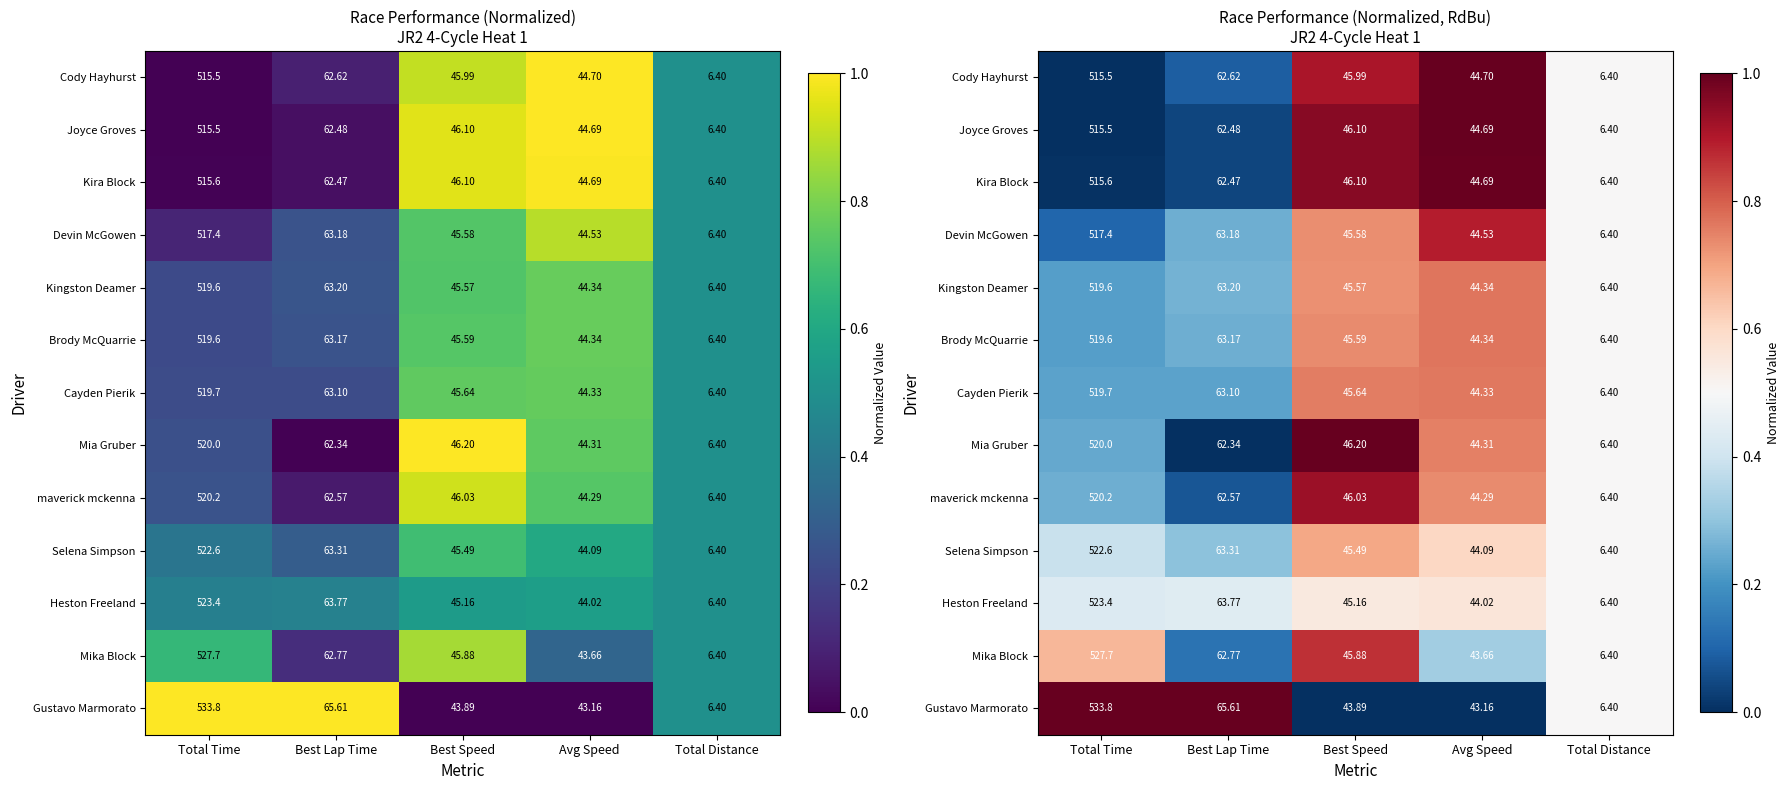

Rank the series at Best Lap Time from highest to lowest value.

Gustavo Marmorato, Heston Freeland, Selena Simpson, Kingston Deamer, Devin McGowen, Brody McQuarrie, Cayden Pierik, Mika Block, Cody Hayhurst, maverick mckenna, Joyce Groves, Kira Block, Mia Gruber